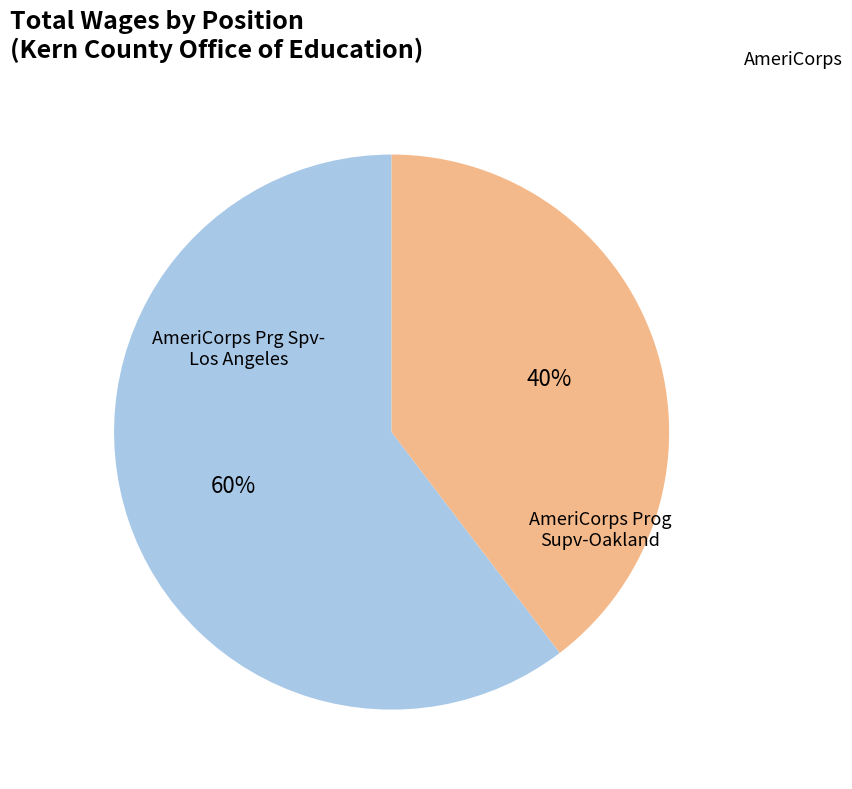

Is there any slice that represents more than half of the pie?

Yes